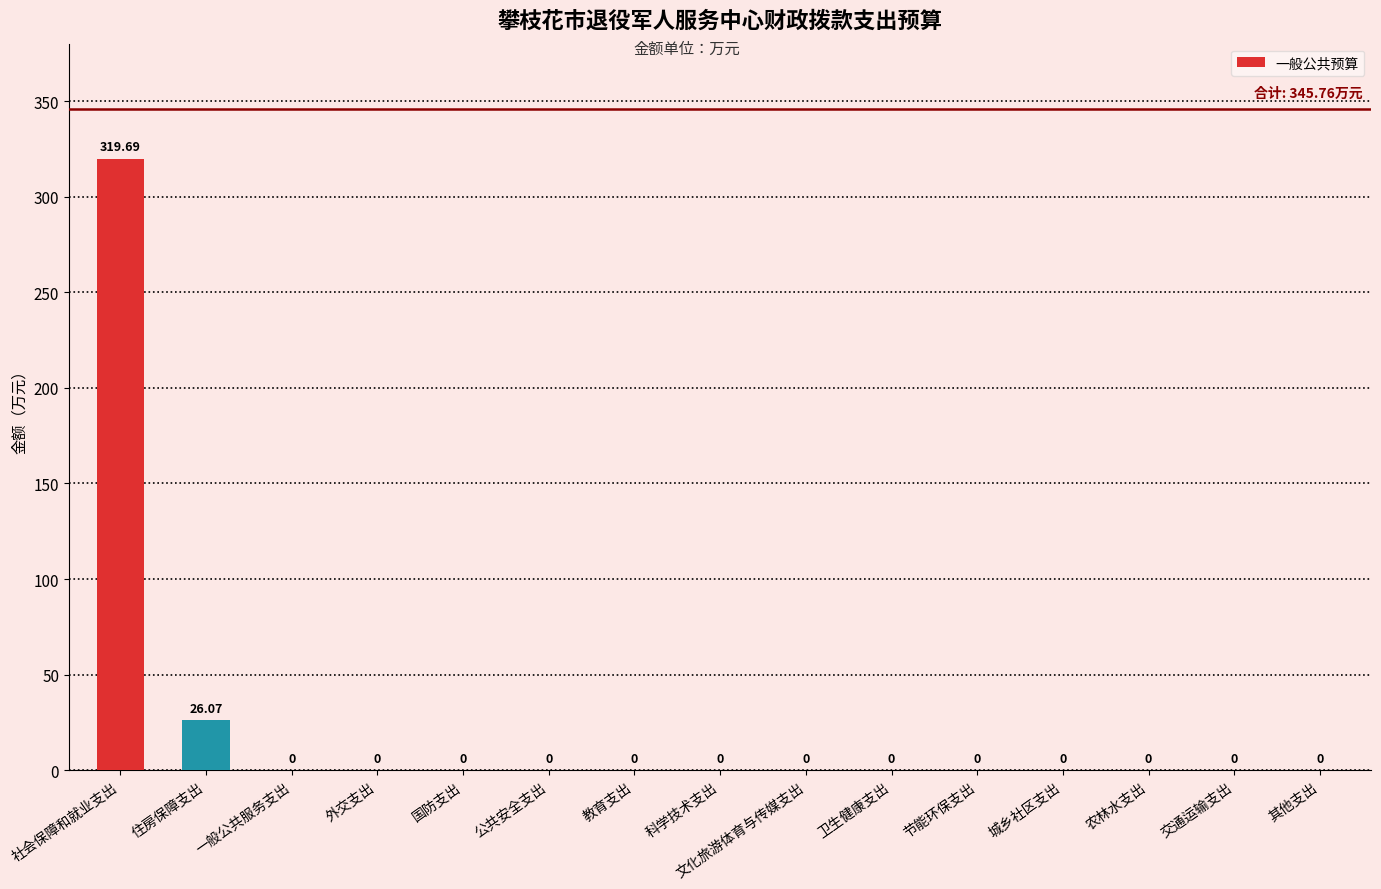

Where is the data nearest to the value 159?

住房保障支出